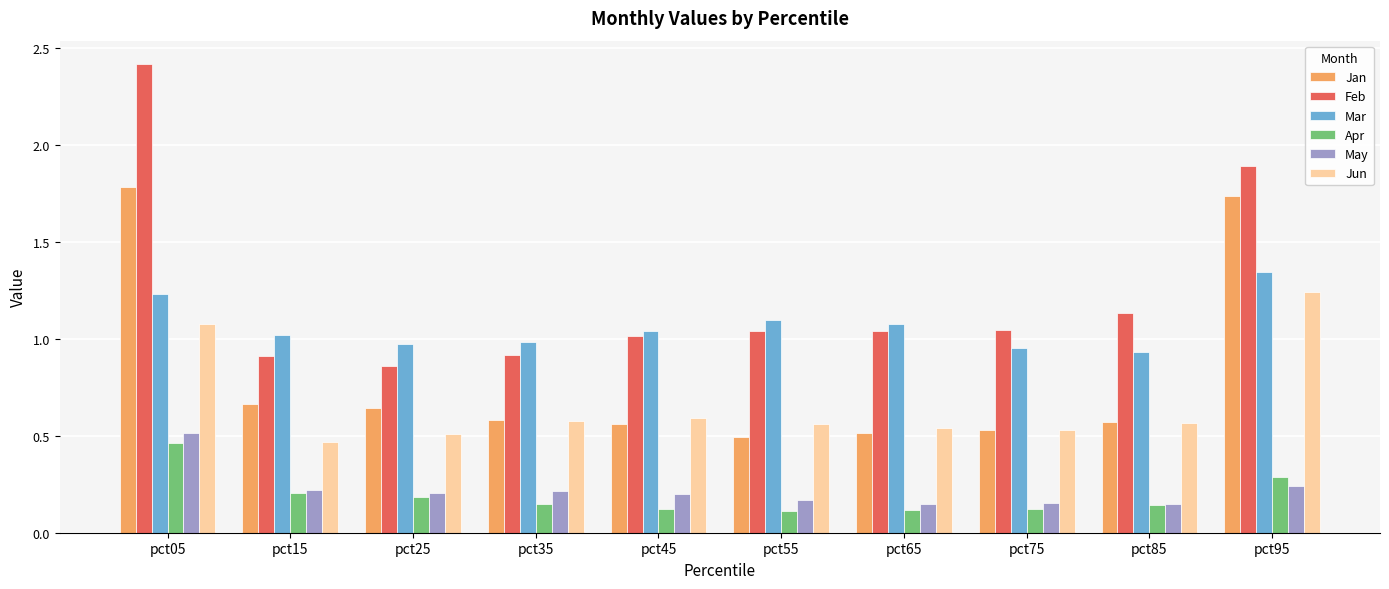

What is the total value across all series at pct25?

3.4